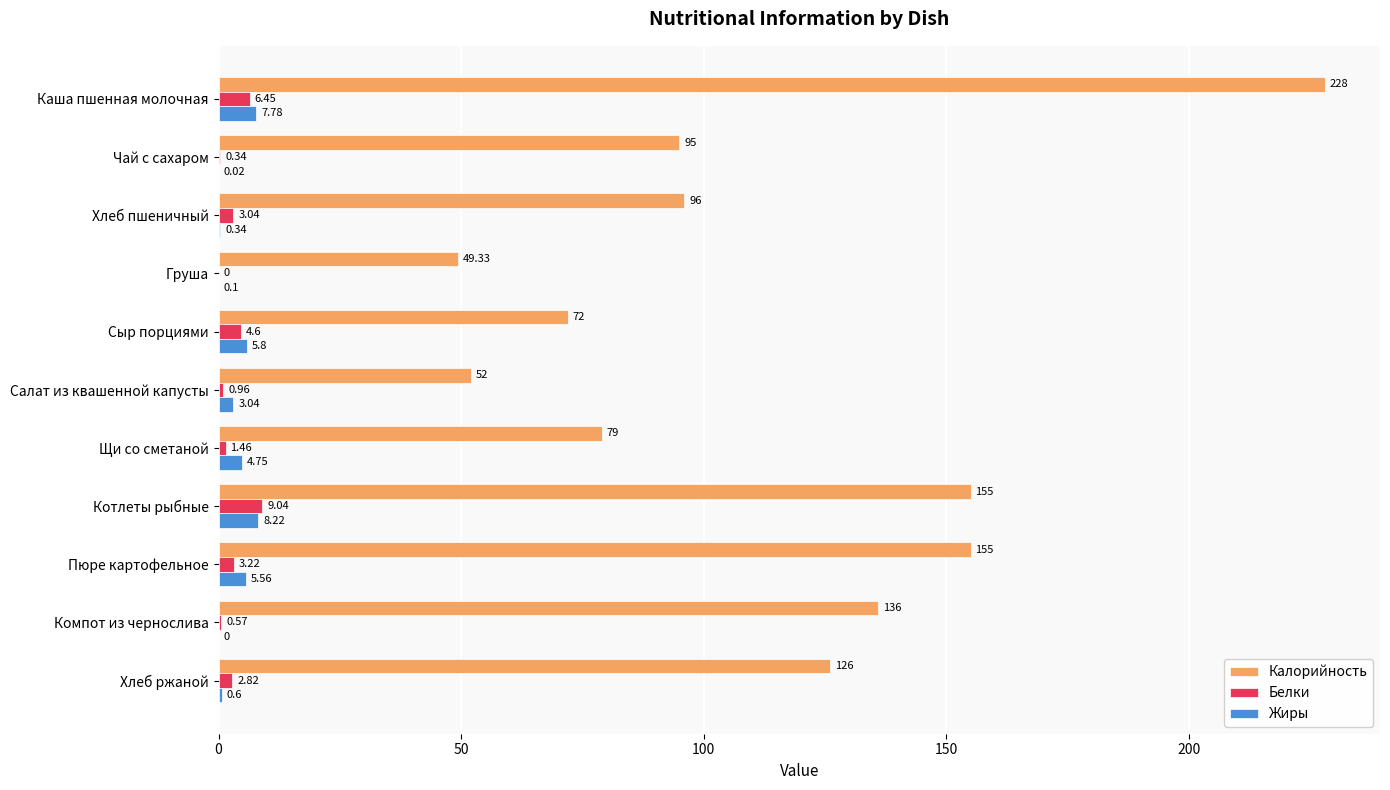

At which label does Калорийность reach its peak?

Каша пшенная молочная